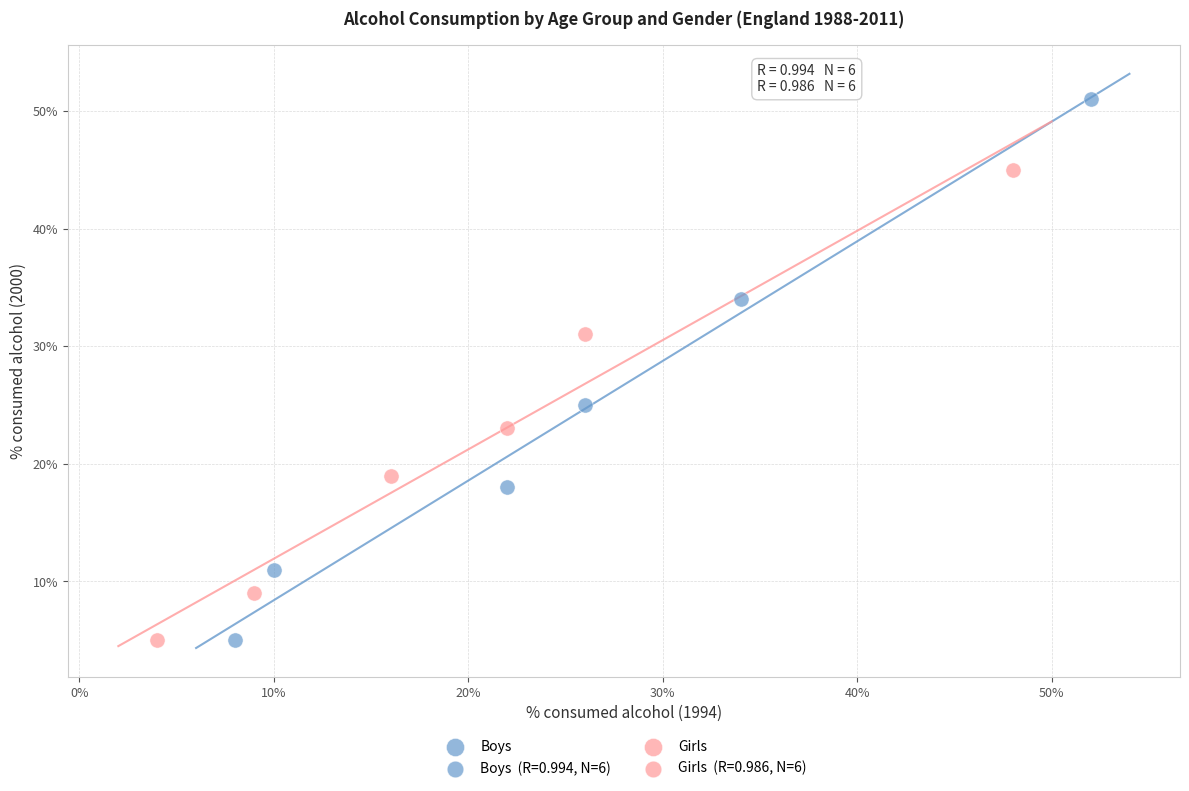

Which series contains the highest Y value?

Boys